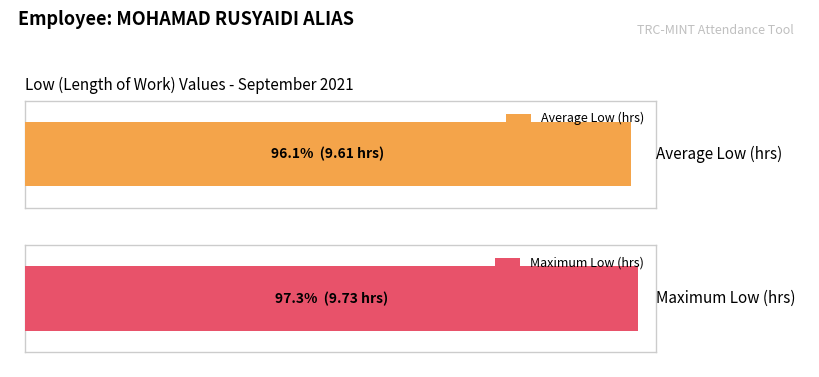

What is the greatest value displayed?

9.7